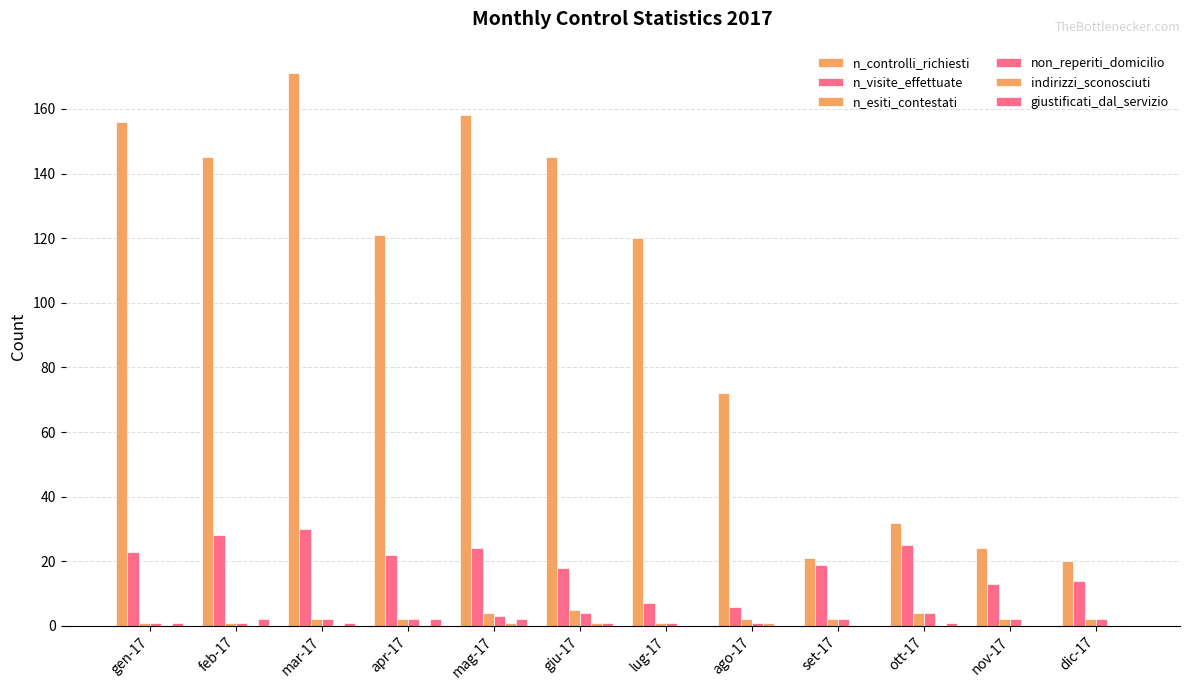

Where does the non_reperiti_domicilio series first go above 2?

mag-17